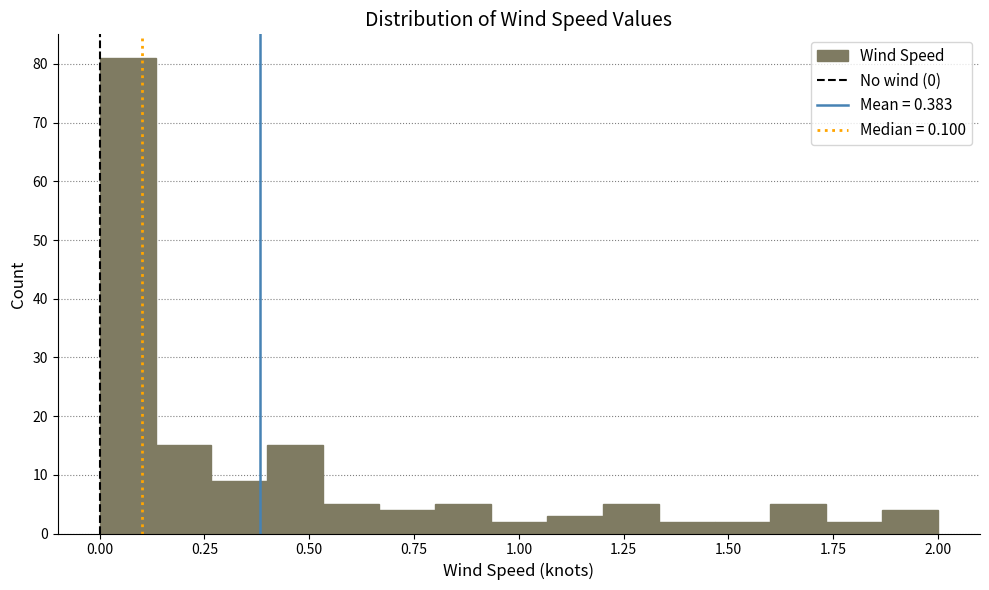

Around what value on the x-axis is the tallest bar? Give the approximate position of its centre, as read against the axis.

0.05